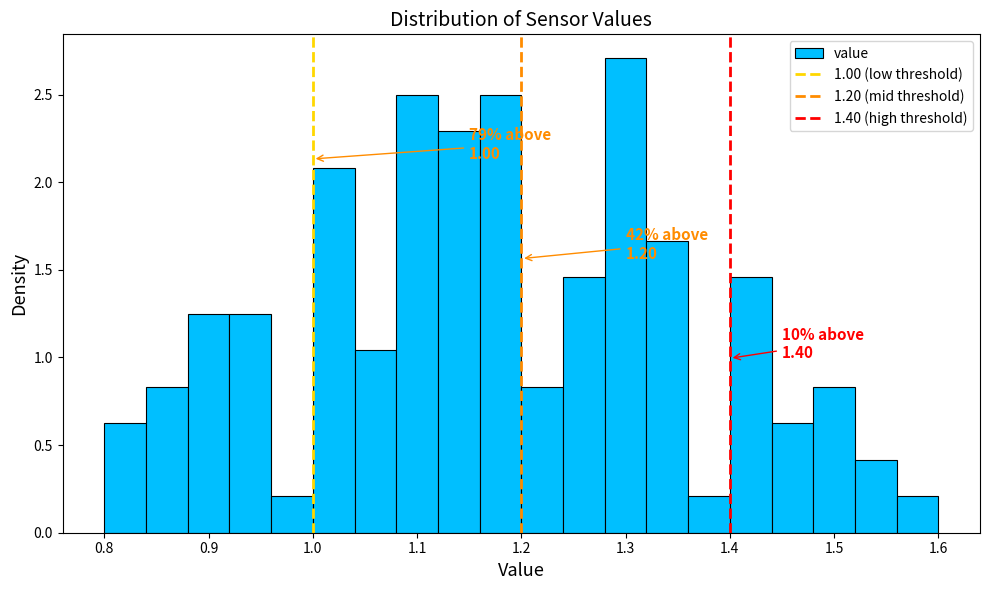

Which range on the x-axis has the tallest bar?

1.28 to 1.32